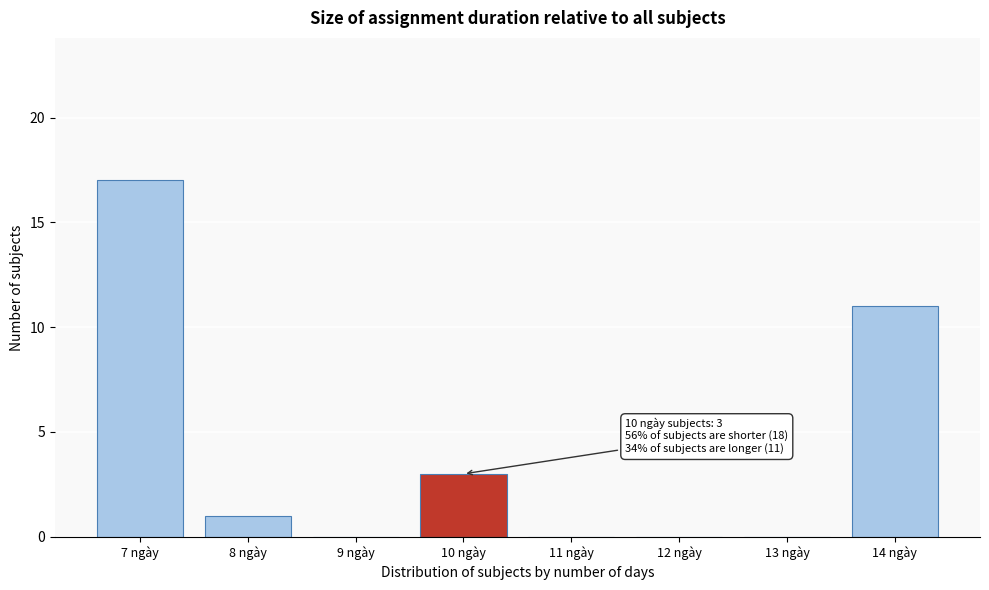

Reading left to right, extract all data points from this chart.

7 ngày=17	8 ngày=1	9 ngày=0	10 ngày=3	11 ngày=0	12 ngày=0	13 ngày=0	14 ngày=11